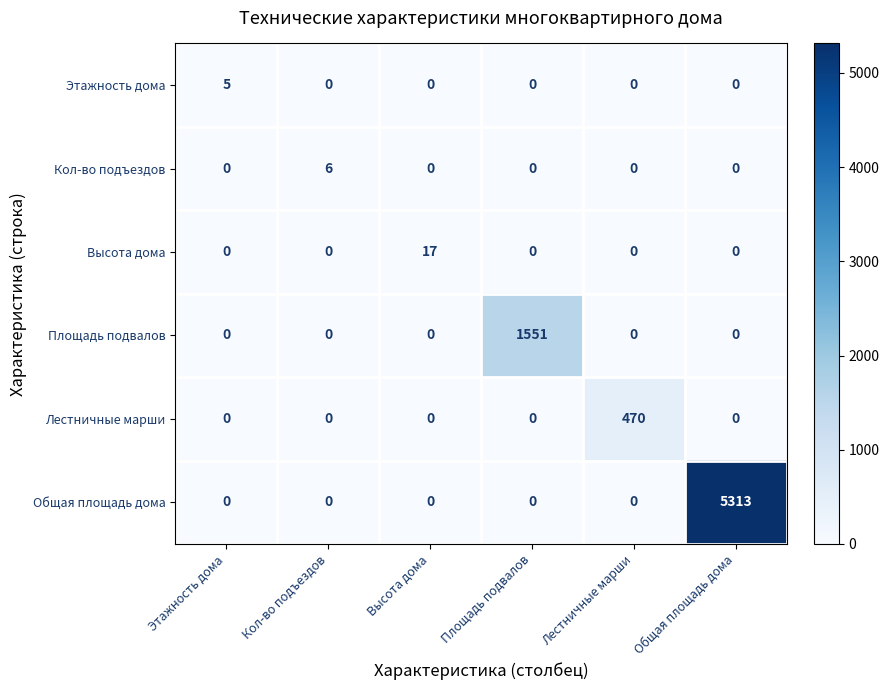

At how many categories does at least one series exceed 2039?

1